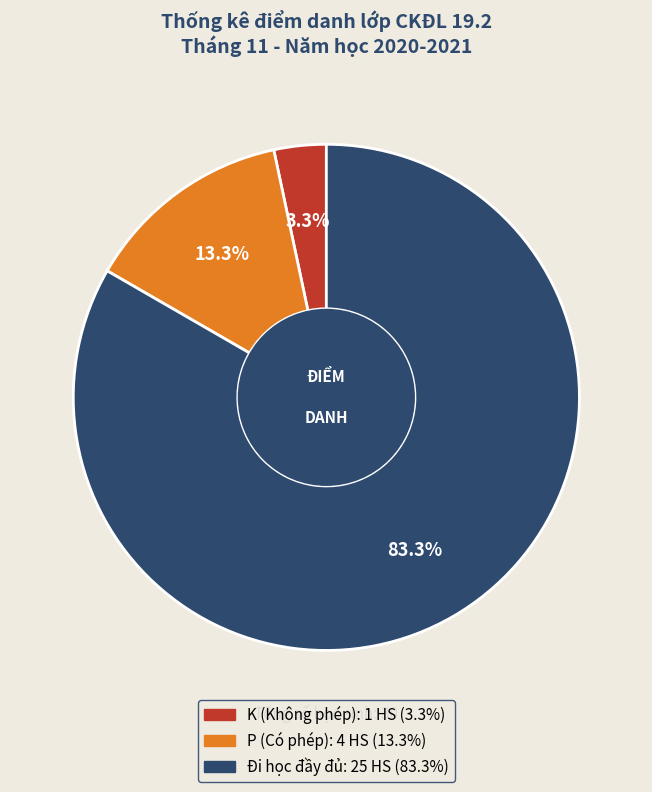

Is there a majority slice in this chart?

Yes